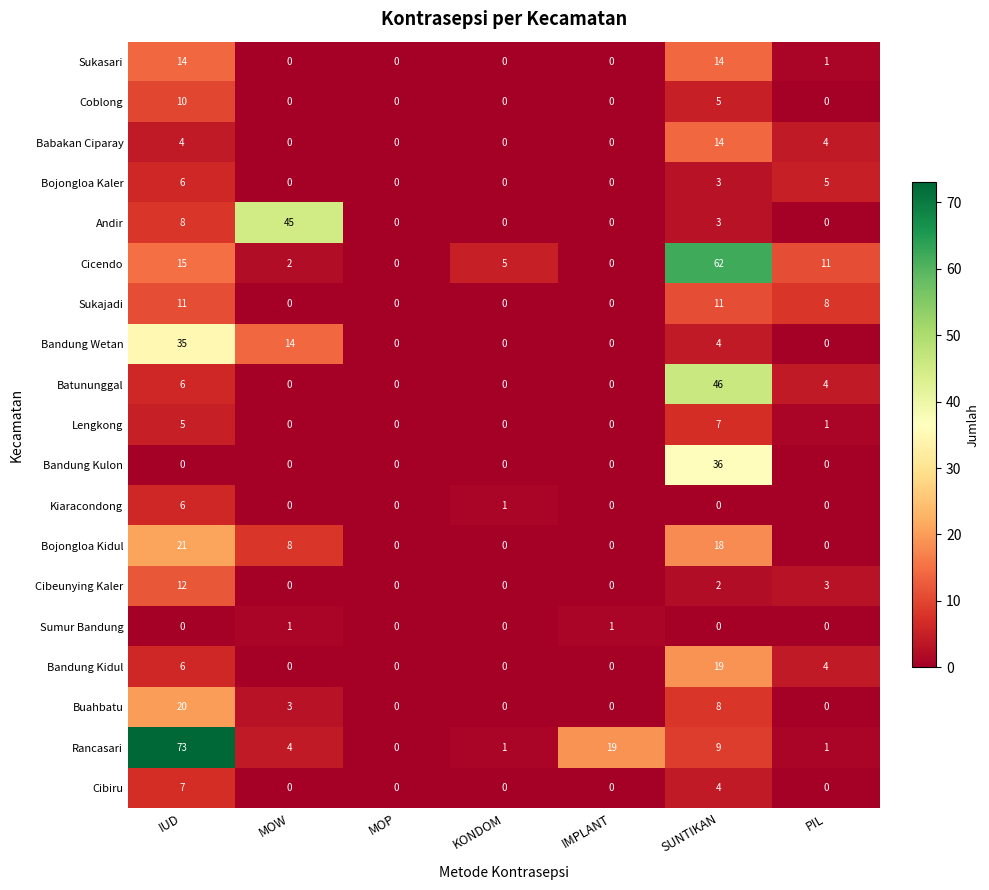

True or false: Sukasari has a value of -8 at KONDOM.

False